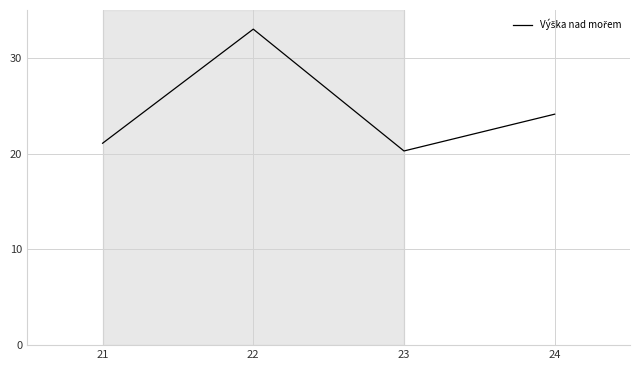

Reading left to right, extract all data points from this chart.

21.1	33.0	20.3	24.1